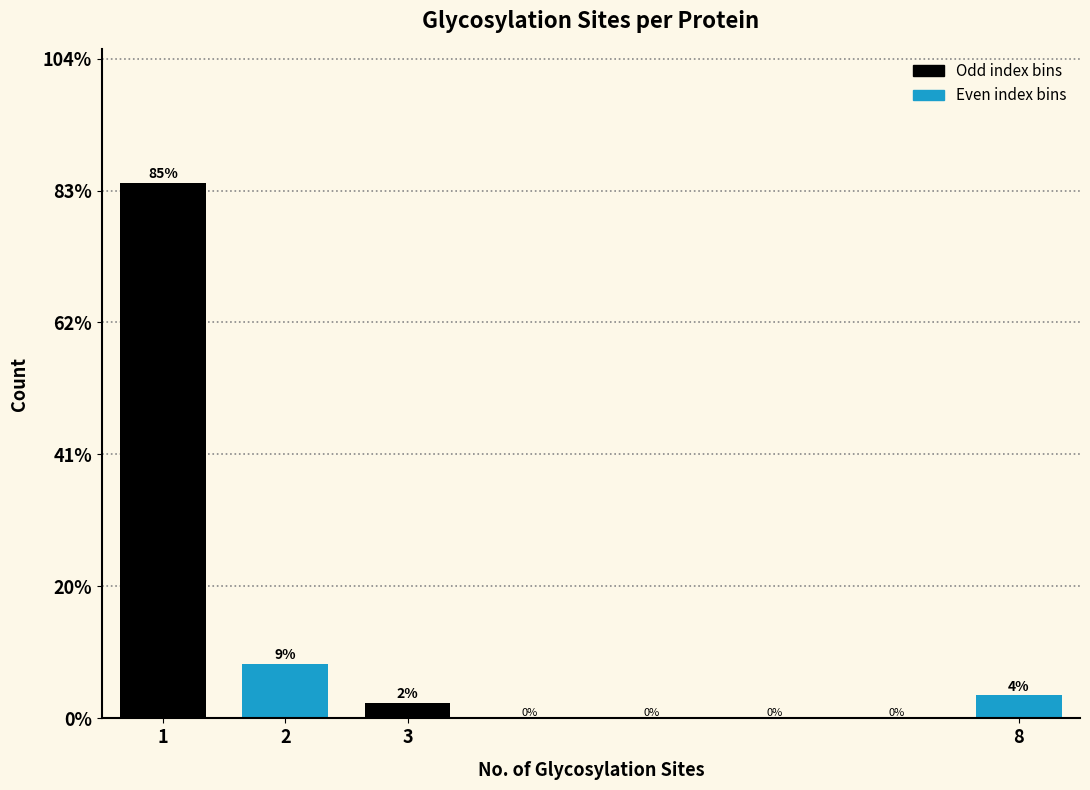

Are the bars horizontal?

No